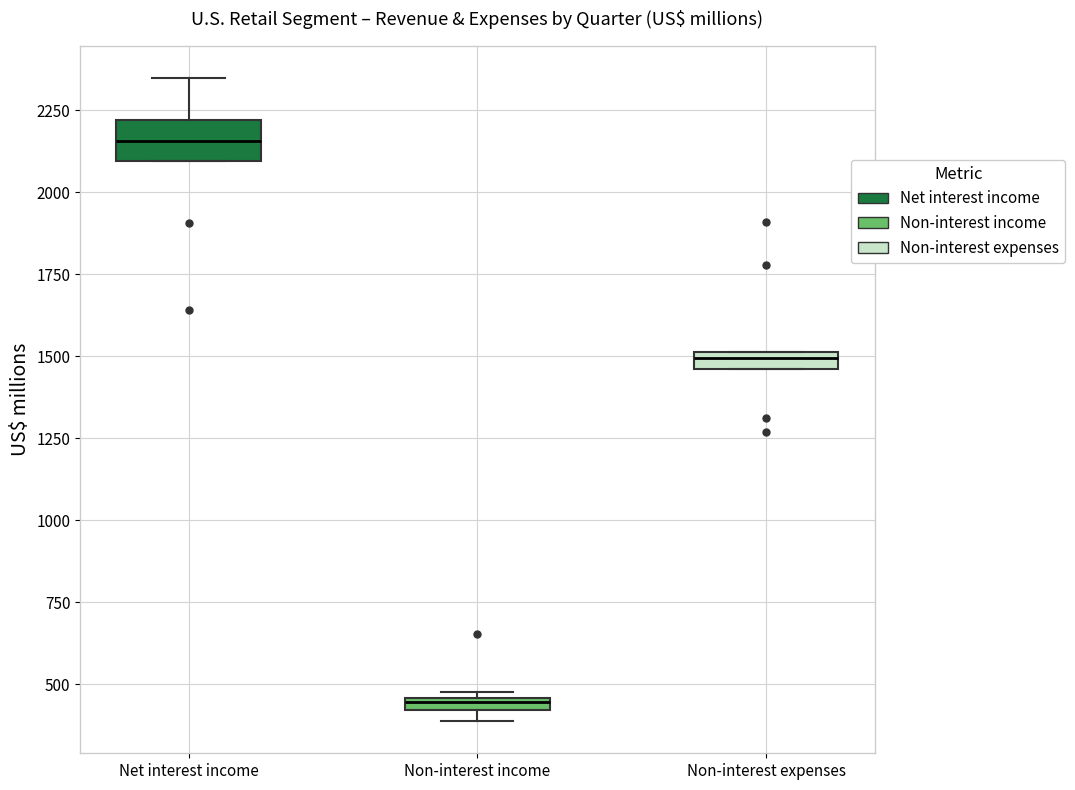

Where is the upper edge of the box for Non-interest expenses on the y-axis? The values are not printed on the chart, so give them approximately, as read against the axis.

1500